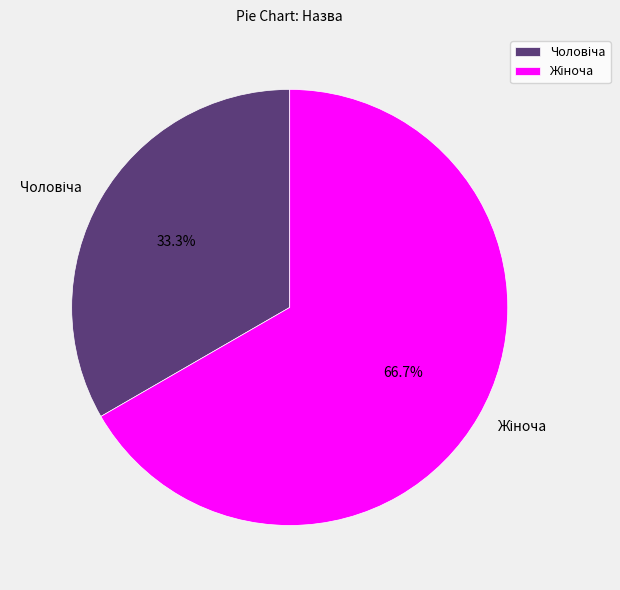

Is there any slice that represents more than half of the pie?

Yes